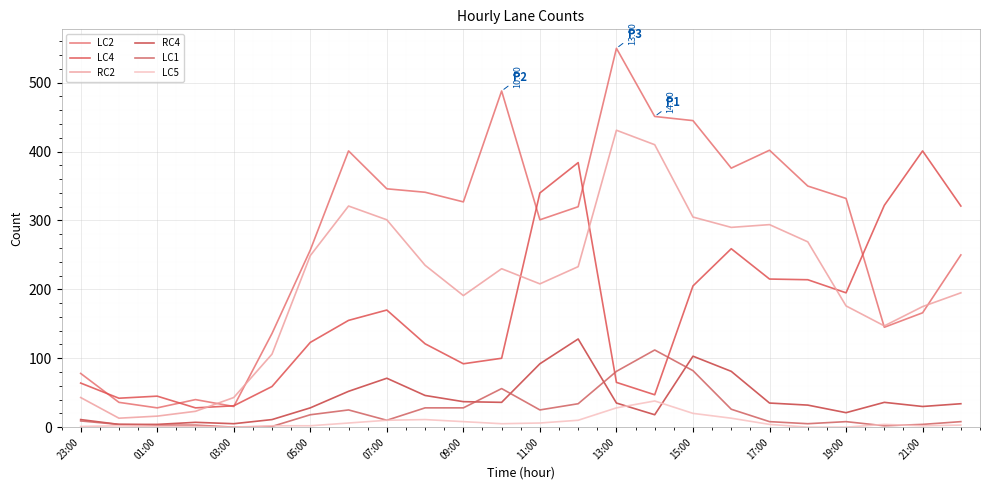

Reading left to right, what are all the values shown in this chart?

LC2: 78	36	28	40	30	136	257	401	346	341	327	488	301	320	550	451	445	376	402	350	332	145	166	250
LC4: 64	42	45	28	31	59	123	155	170	121	92	100	340	384	65	47	205	259	215	214	195	322	401	321
RC2: 43	13	16	23	43	106	249	321	301	235	191	230	208	233	431	410	305	290	294	269	176	147	175	195
RC4: 11	4	4	7	5	11	28	52	71	46	37	36	92	128	35	18	103	81	35	32	21	36	30	34
LC1: 9	4	3	3	0	1	18	25	10	28	28	56	25	34	81	112	82	26	8	5	8	2	4	8
LC5: 1	2	1	1	0	2	2	6	10	11	8	5	6	10	28	38	20	13	4	0	0	4	2	3